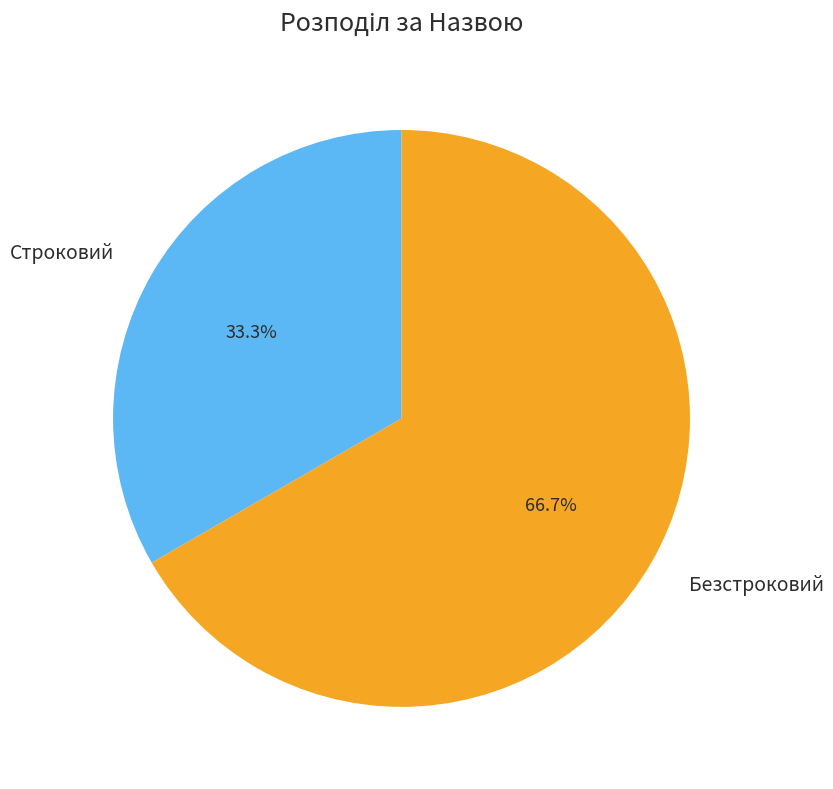

To the nearest percent, what is the difference between the largest and smallest slice percentages?

33%